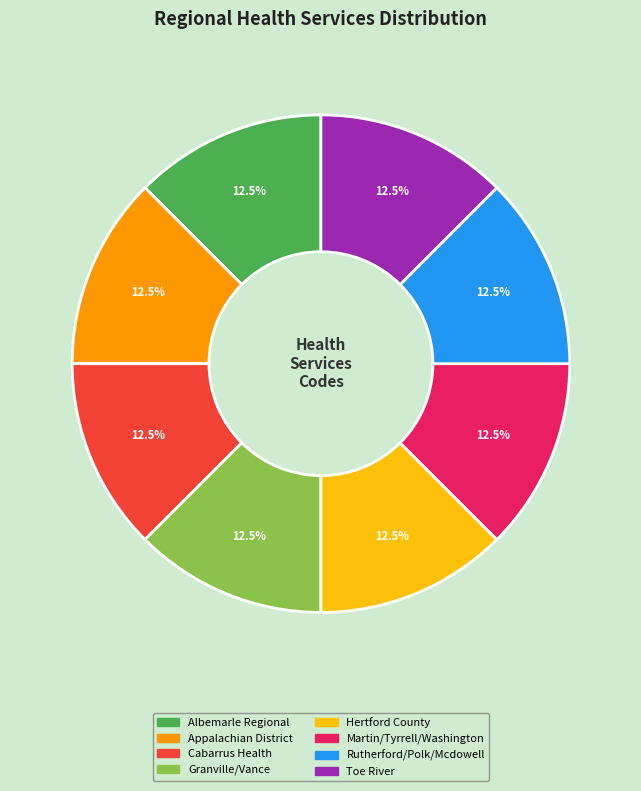

Combined, what portion of the pie is Hertford County and Martin/Tyrrell/Washington?

25.0%